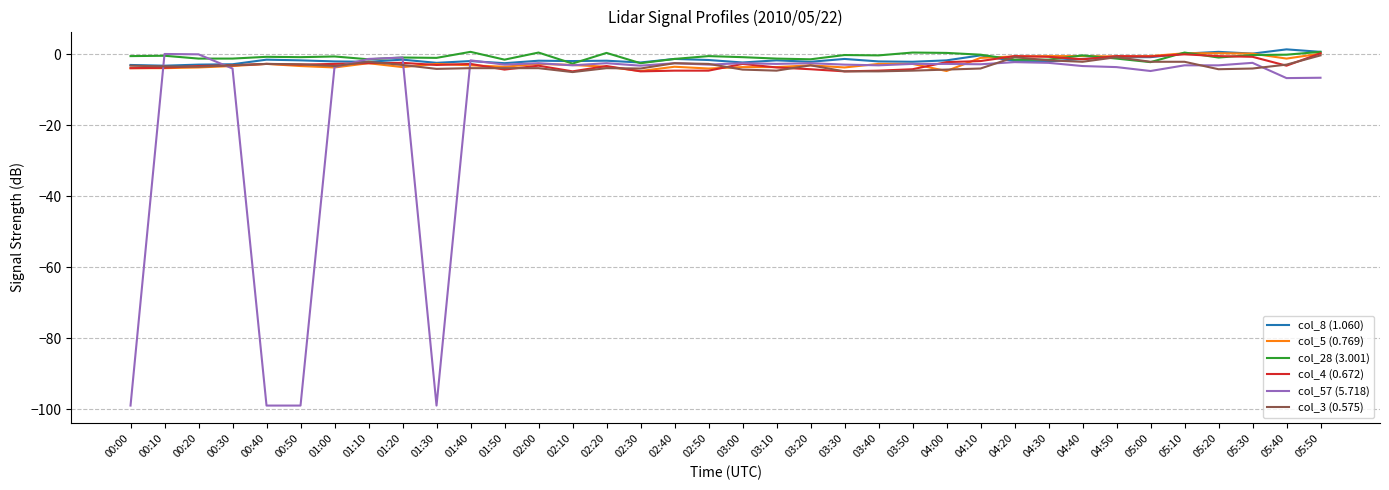

Between 03:30 and 04:40, which series saw the biggest shift?

col_4 (0.672)